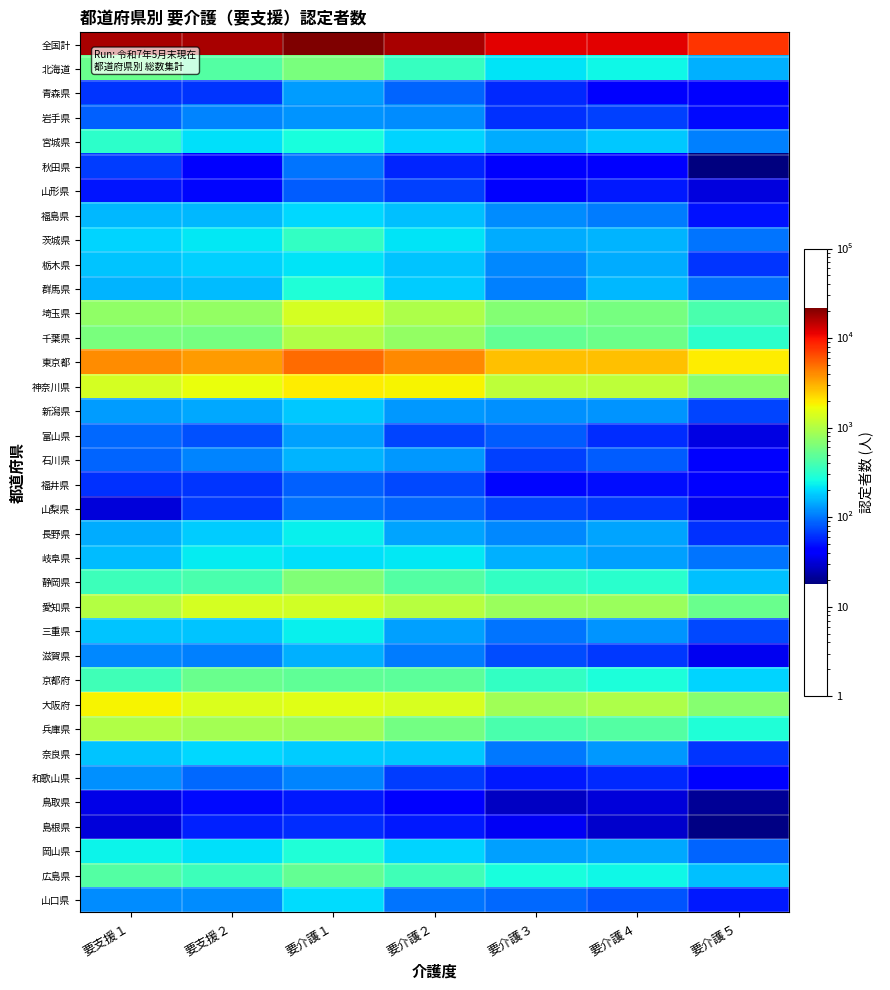

Reading left to right, what are all the values shown in this chart?

全国計: 要支援１=16930	要支援２=16769	要介護１=21875	要介護２=17035	要介護３=11598	要介護４=11714	要介護５=7662
北海道: 要支援１=545	要支援２=443	要介護１=626	要介護２=343	要介護３=217	要介護４=249	要介護５=152
青森県: 要支援１=63	要支援２=63	要介護１=132	要介護２=88	要介護３=58	要介護４=42	要介護５=44
岩手県: 要支援１=87	要支援２=111	要介護１=125	要介護２=117	要介護３=62	要介護４=69	要介護５=47
宮城県: 要支援１=315	要支援２=209	要介護１=269	要介護２=193	要介護３=147	要介護４=177	要介護５=107
秋田県: 要支援１=68	要支援２=42	要介護１=98	要介護２=57	要介護３=43	要介護４=41	要介護５=18
山形県: 要支援１=51	要支援２=46	要介護１=84	要介護２=70	要介護３=42	要介護４=52	要介護５=33
福島県: 要支援１=159	要支援２=161	要介護１=201	要介護２=170	要介護３=116	要介護４=106	要介護５=49
茨城県: 要支援１=195	要支援２=219	要介護１=338	要介護２=215	要介護３=147	要介護４=155	要介護５=99
栃木県: 要支援１=174	要支援２=189	要介護１=217	要介護２=172	要介護３=115	要介護４=147	要介護５=63
群馬県: 要支援１=155	要支援２=165	要介護１=287	要介護２=184	要介護３=108	要介護４=157	要介護５=95
埼玉県: 要支援１=749	要支援２=779	要介護１=1330	要介護２=954	要介護３=667	要介護４=609	要介護５=412
千葉県: 要支援１=626	要支援２=602	要介護１=979	要介護２=772	要介護３=503	要介護４=560	要介護５=314
東京都: 要支援１=3950	要支援２=3513	要介護１=5163	要介護２=4107	要介護３=2692	要介護４=2663	要介護５=1906
神奈川県: 要支援１=1349	要支援２=1640	要介護１=1915	要介護２=1832	要介護３=1121	要介護４=1099	要介護５=714
新潟県: 要支援１=131	要支援２=144	要介護１=179	要介護２=127	要介護３=119	要介護４=125	要介護５=72
富山県: 要支援１=92	要支援２=77	要介護１=136	要介護２=71	要介護３=83	要介護４=60	要介護５=34
石川県: 要支援１=89	要支援２=110	要介護１=156	要介護２=126	要介護３=70	要介護４=83	要介護５=43
福井県: 要支援１=62	要支援２=64	要介護１=87	要介護２=73	要介護３=45	要介護４=48	要介護５=42
山梨県: 要支援１=32	要支援２=66	要介護１=96	要介護２=89	要介護３=71	要介護４=66	要介護５=37
長野県: 要支援１=146	要支援２=185	要介護１=236	要介護２=138	要介護３=115	要介護４=139	要介護５=62
岐阜県: 要支援１=164	要支援２=225	要介護１=211	要介護２=220	要介護３=150	要介護４=133	要介護５=98
静岡県: 要支援１=368	要支援２=405	要介護１=657	要介護２=440	要介護３=332	要介護４=312	要介護５=169
愛知県: 要支援１=1015	要支援２=1361	要介護１=1320	要介護２=1057	要介護３=820	要介護４=807	要介護５=534
三重県: 要支援１=175	要支援２=174	要介護１=234	要介護２=136	要介護３=99	要介護４=123	要介護５=73
滋賀県: 要支援１=113	要支援２=108	要介護１=150	要介護２=105	要介護３=76	要介護４=66	要介護５=37
京都府: 要支援１=372	要支援２=539	要介護１=489	要介護２=483	要介護３=338	要介護４=276	要介護５=191
大阪府: 要支援１=1841	要支援２=1403	要介護１=1496	要介護２=1392	要介護３=875	要介護４=969	要介護５=697
兵庫県: 要支援１=980	要支援２=877	要介護１=836	要介護２=589	要介護３=408	要介護４=443	要介護５=281
奈良県: 要支援１=175	要支援２=196	要介護１=183	要介護２=180	要介護３=103	要介護４=129	要介護５=64
和歌山県: 要支援１=120	要支援２=90	要介護１=110	要介護２=67	要介護３=52	要介護４=58	要介護５=44
鳥取県: 要支援１=35	要支援２=47	要介護１=52	要介護２=41	要介護３=28	要介護４=32	要介護５=21
島根県: 要支援１=32	要支援２=55	要介護１=60	要介護２=52	要介護３=38	要介護４=29	要介護５=19
岡山県: 要支援１=242	要支援２=208	要介護１=285	要介護２=195	要介護３=133	要介護４=142	要介護５=89
広島県: 要支援１=448	要支援２=363	要介護１=514	要介護２=371	要介護３=270	要介護４=245	要介護５=169
山口県: 要支援１=117	要支援２=116	要介護１=202	要介護２=100	要介護３=90	要介護４=79	要介護５=53